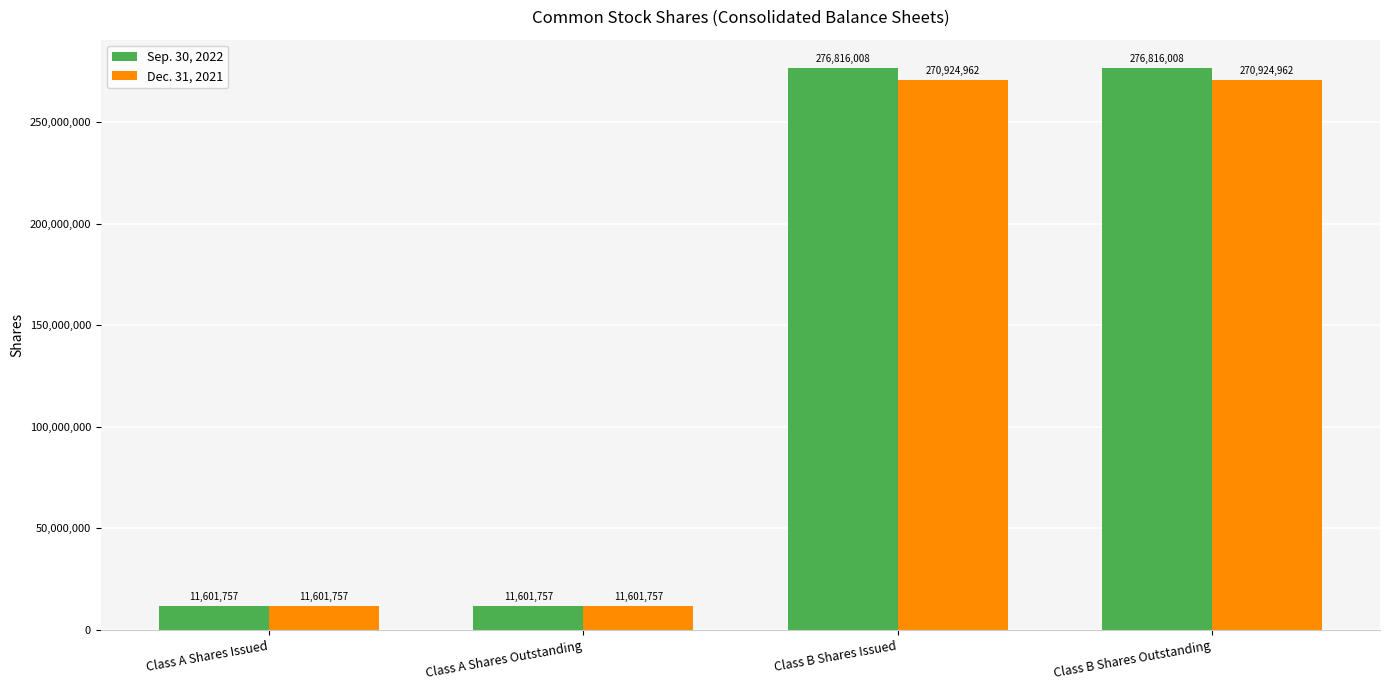

What is the sum of the Sep. 30, 2022 values at Class A Shares Issued and Class B Shares Outstanding?

288417765